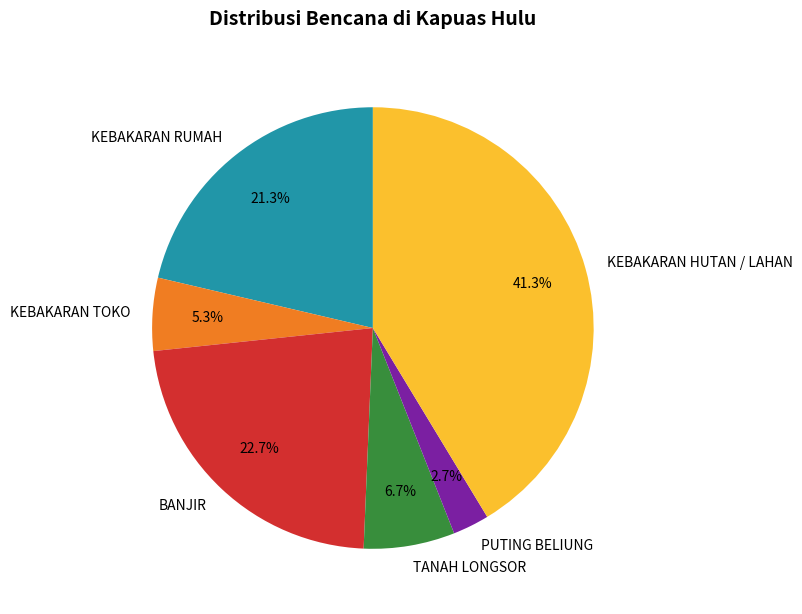

True or false: TANAH LONGSOR accounts for 7% of the total.

True